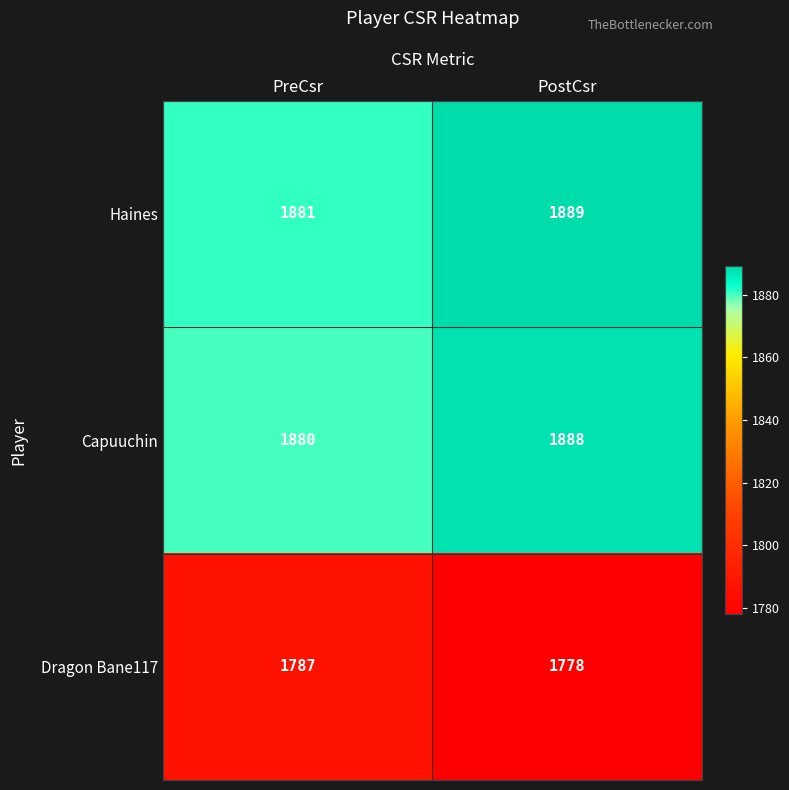

Reading right to left, list all the values displayed in this chart.

Haines: PostCsr=1889	PreCsr=1881
Capuuchin: PostCsr=1888	PreCsr=1880
Dragon Bane117: PostCsr=1778	PreCsr=1787